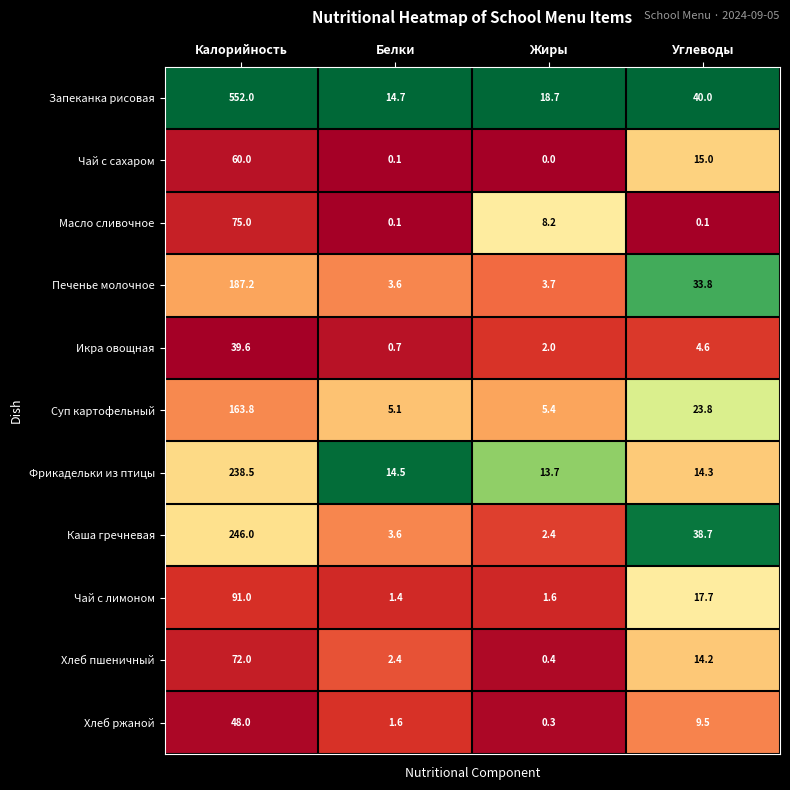

Which category has the lowest value in the Фрикадельки из птицы series?

Жиры